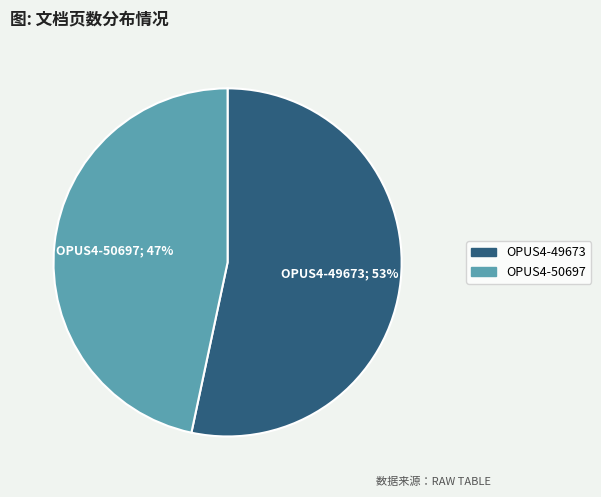

To the nearest percent, what is the average slice percentage?

50%